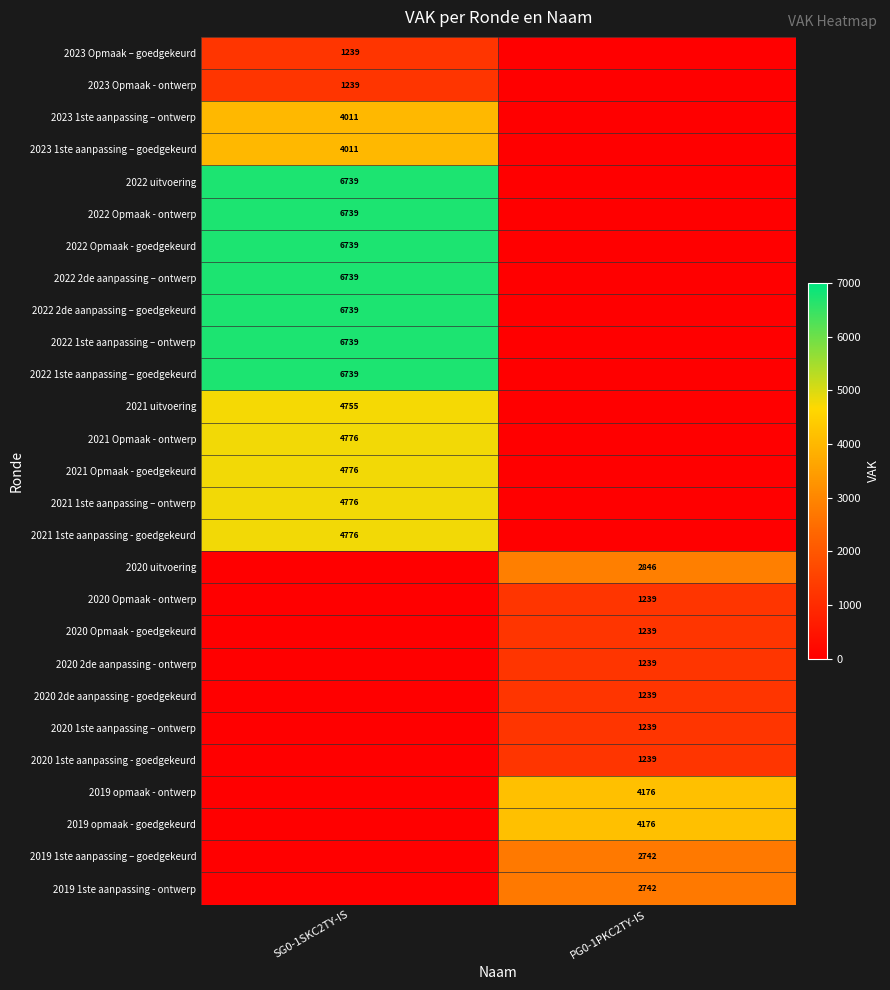

At which category is the sum across all series the highest?

SG0-1SKC2TY-IS